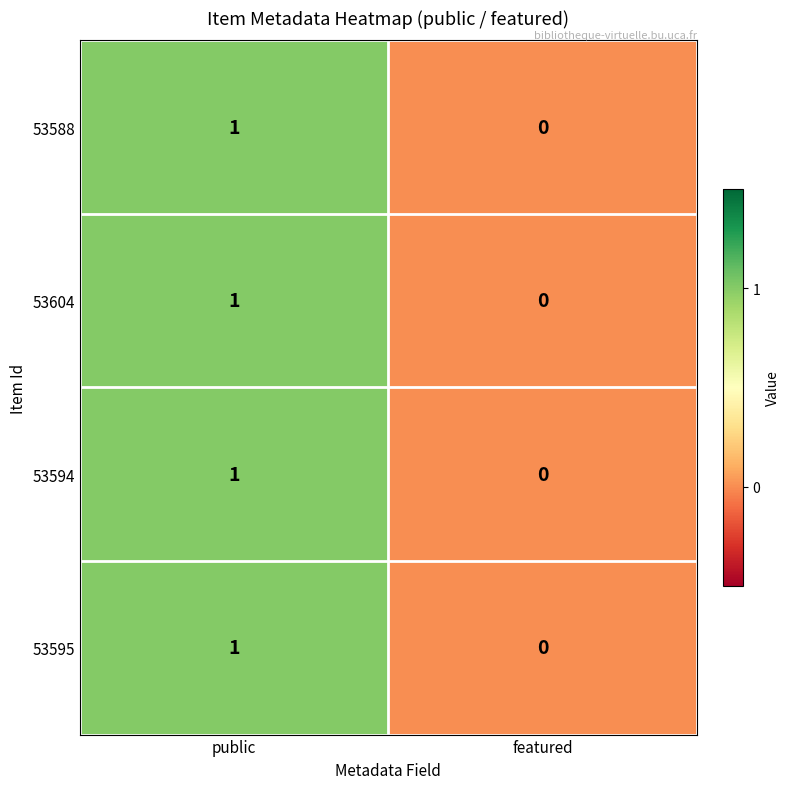

Where is 53595 nearest to the value 0?

featured